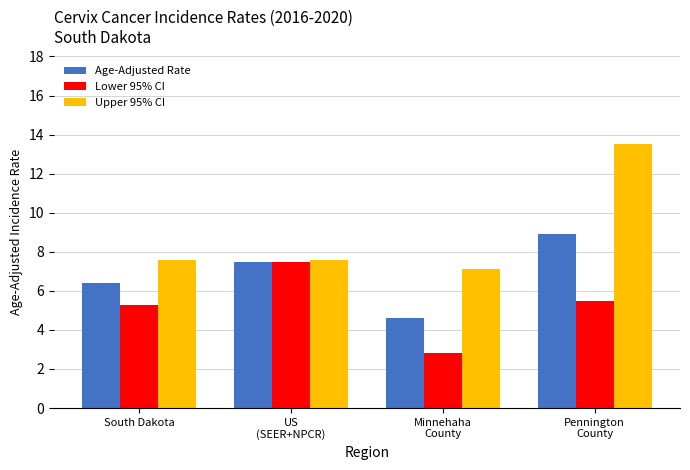

What is the sum of all Age-Adjusted Rate values?

27.4